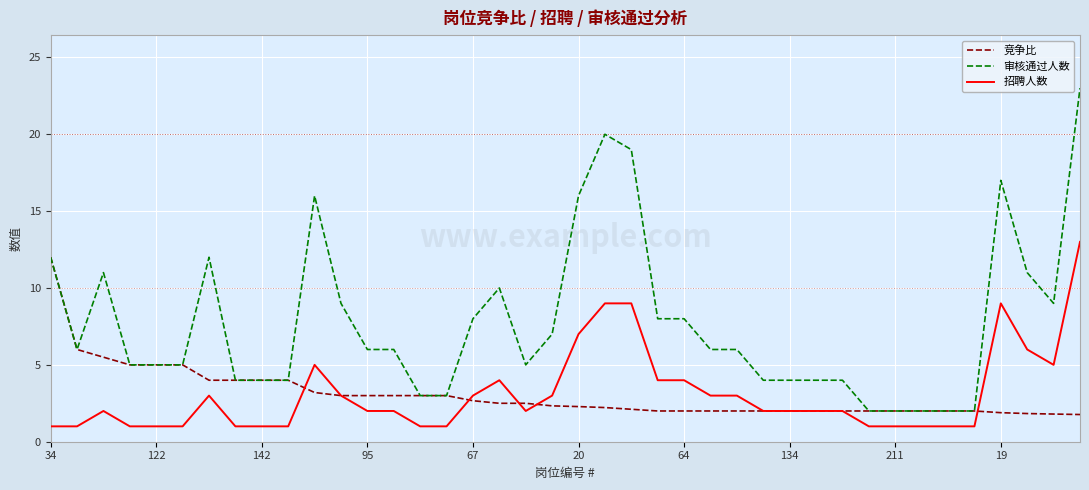

What is the maximum value for 审核通过人数?

23.0